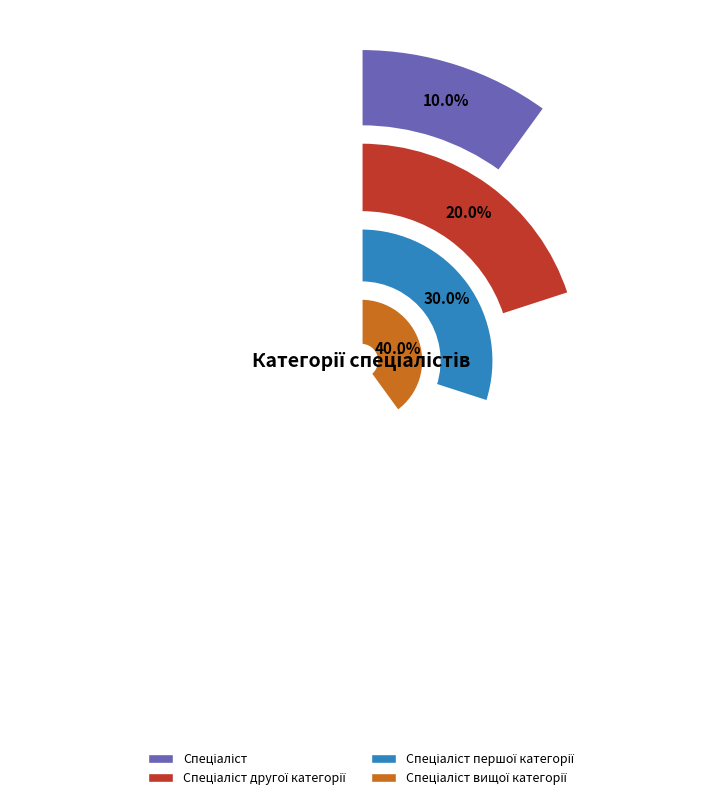

How much of the chart is everything except Спеціаліст?

90.0%